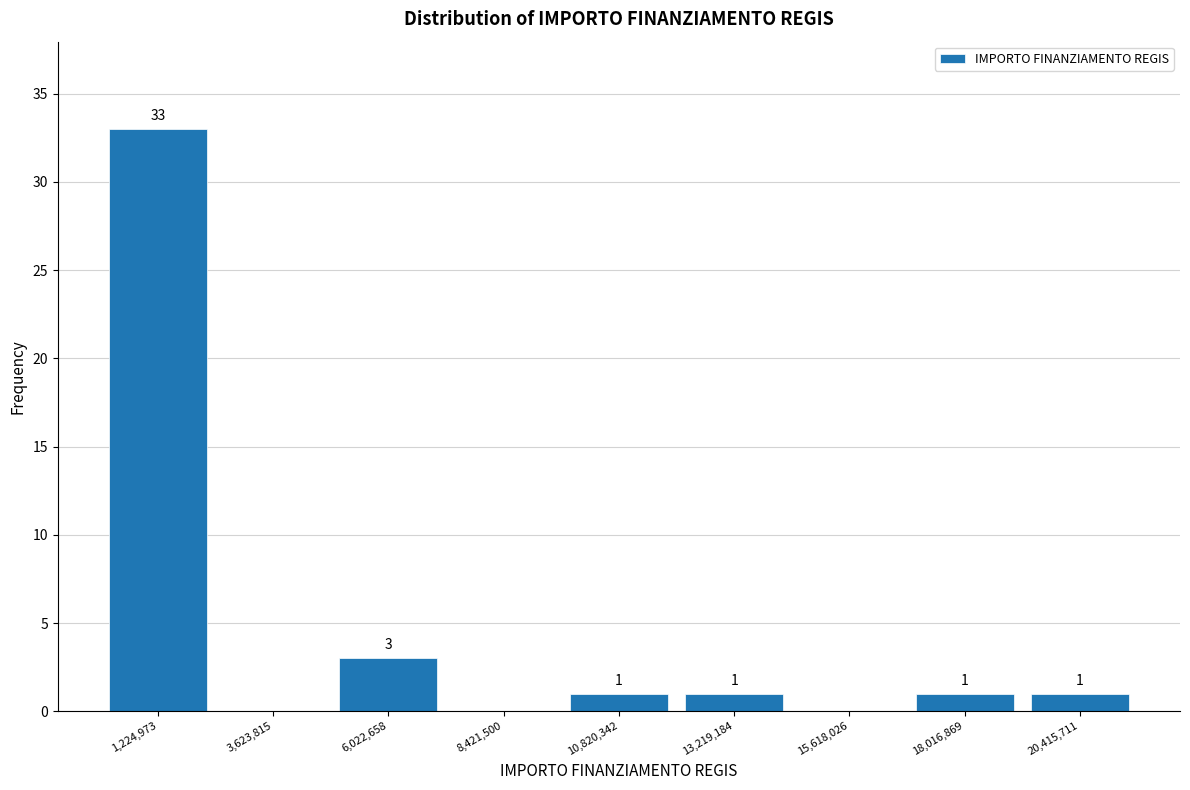

Which range on the x-axis has the tallest bar?

0 to 2500000